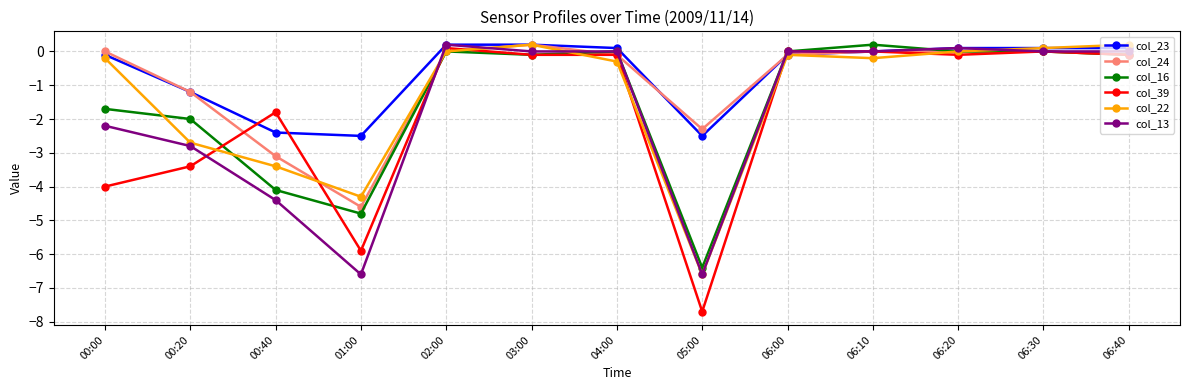

True or false: col_23 has more than 2 points higher than both neighbors.

False